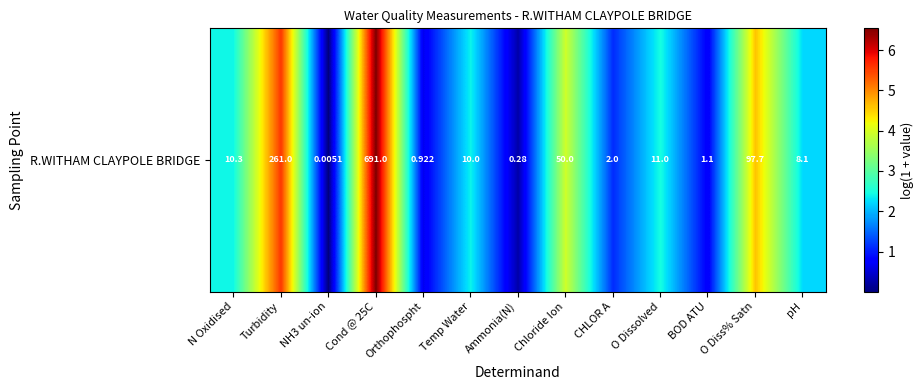

What is the approximate value at BOD ATU?

0.7